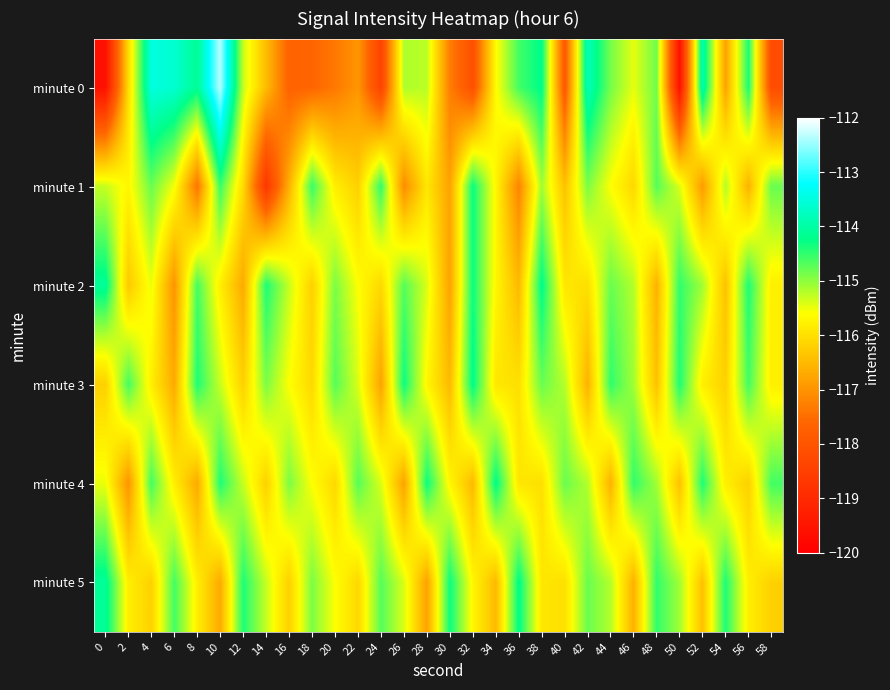

What is the spread (max minus min) of values at 58?

3.6